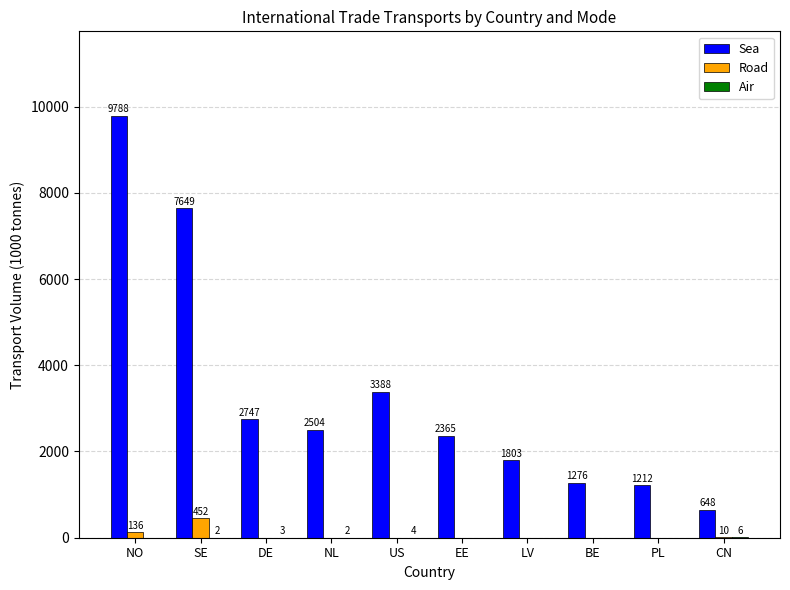

The Road series shows 0 at BE. True or false?

True